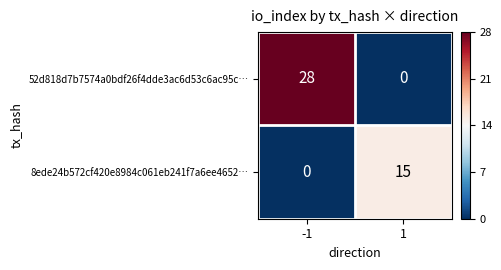

Reading left to right, transcribe all the data shown in this chart.

52d818d7b7574a0bdf26f4dde3ac6d53c6ac95c…: 28	0
8ede24b572cf420e8984c061eb241f7a6ee4652…: 0	15